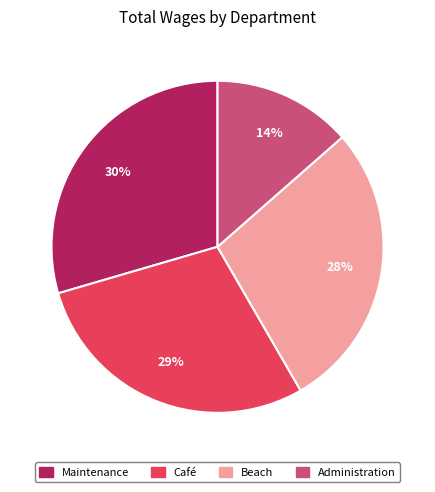

Count the number of slices in the pie.

4